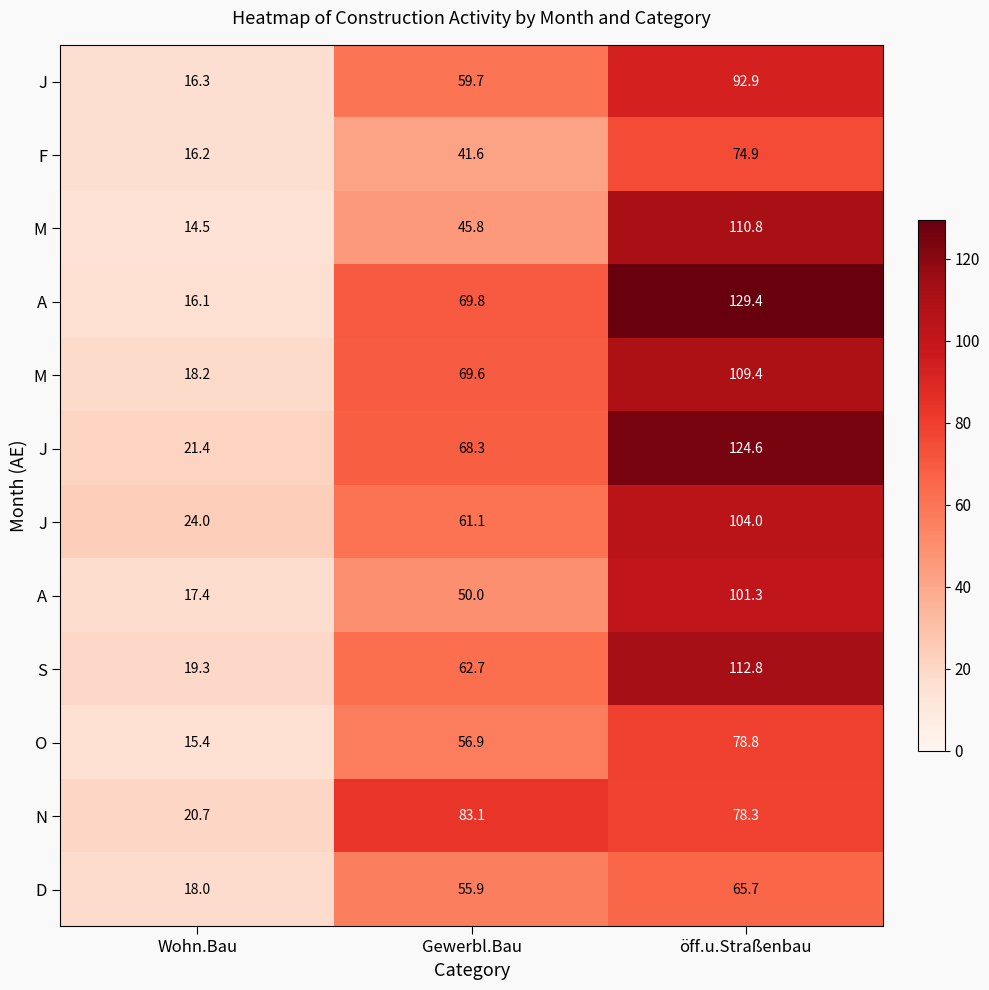

At which category does the chart reach its minimum across all series?

Wohn.Bau